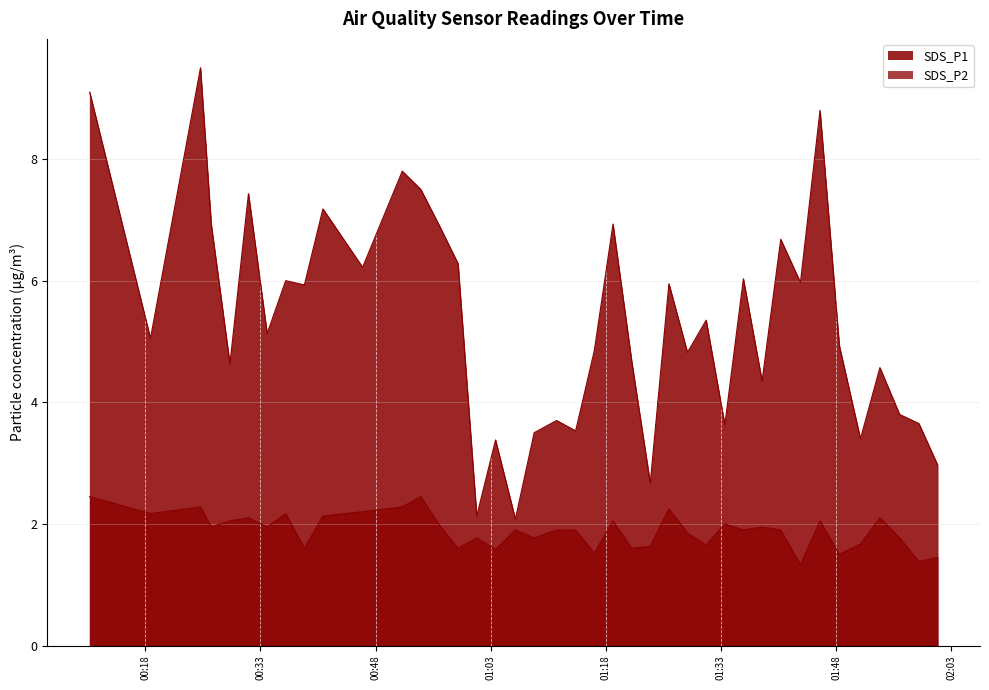

What is the value of the SDS_P1 point at the 17th from the left?

3.4